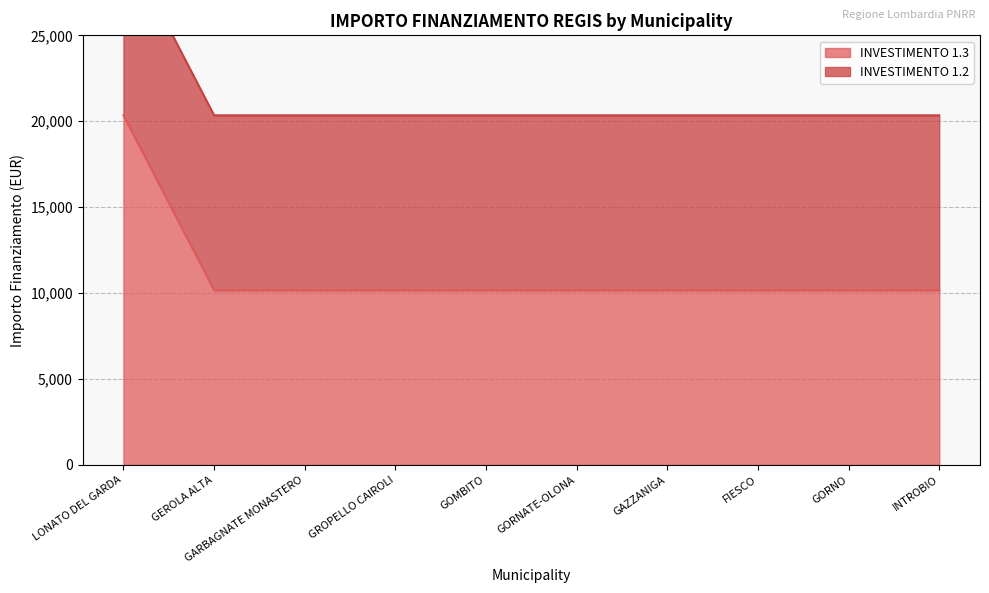

What is the average value?

11189